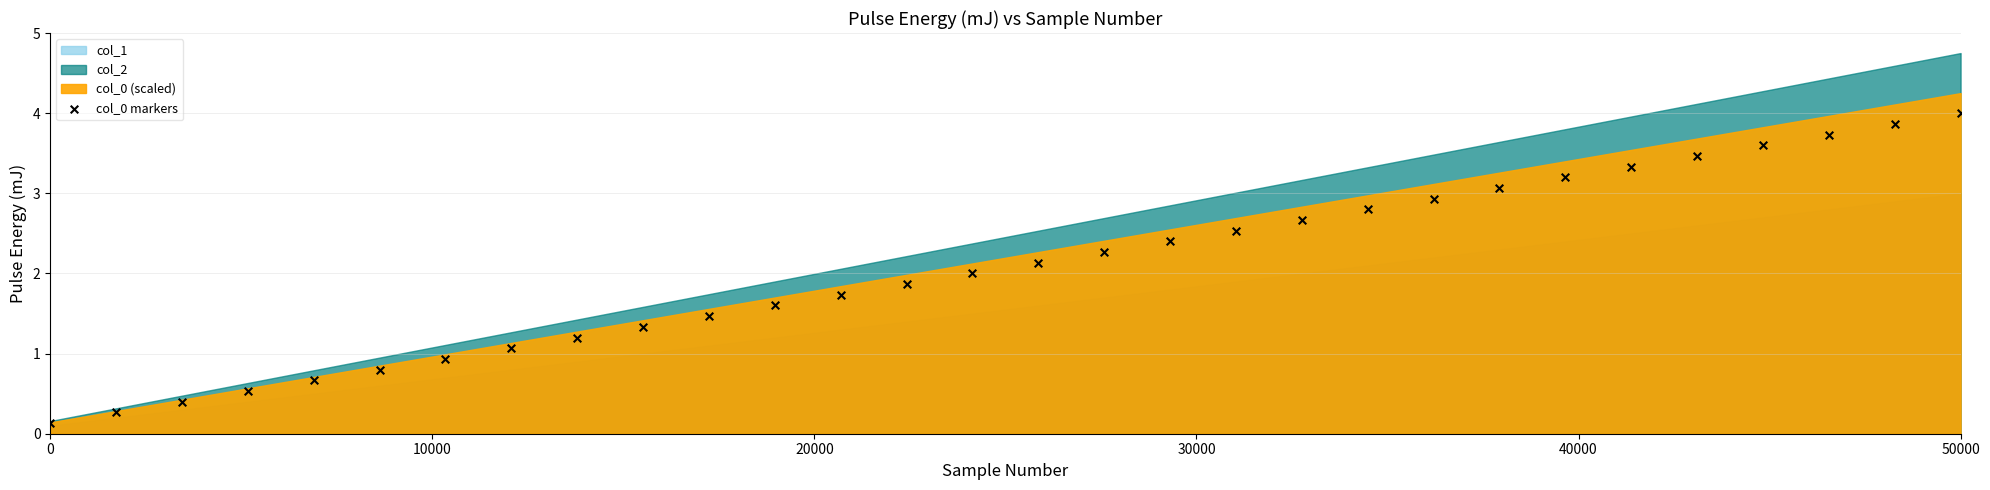

What is the range of X values (max minus min)?

49999.0